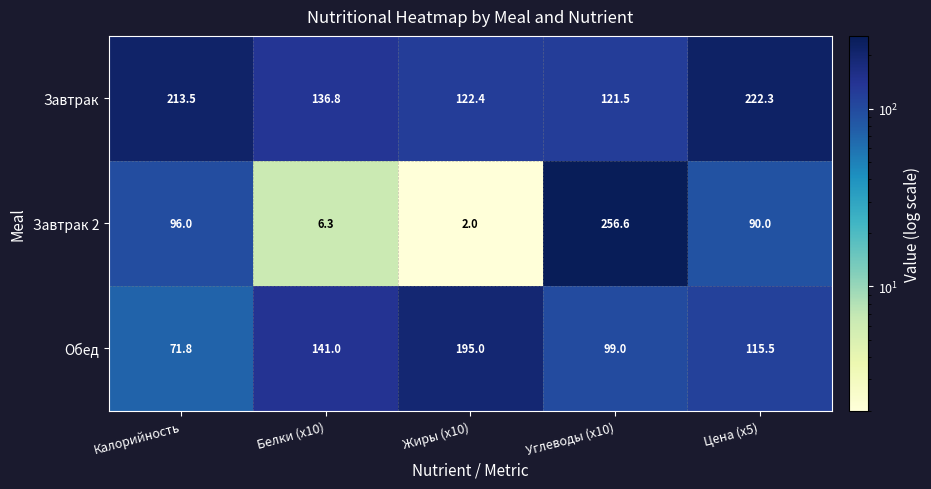

What is the total value across all series at Белки (x10)?

284.1